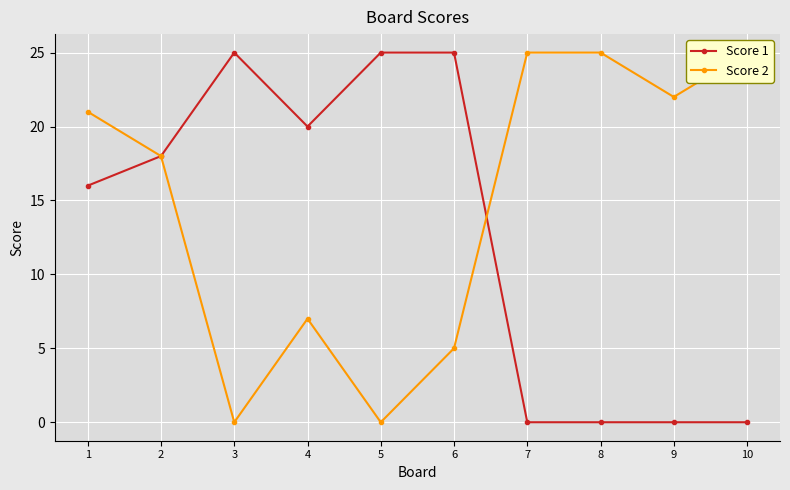

What is the spread (max minus min) of values at 8?

25